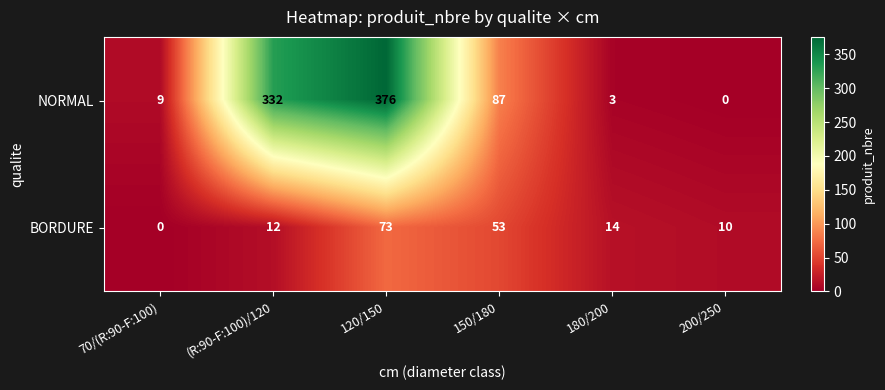

List the series in order of their overall mean, highest first.

NORMAL, BORDURE